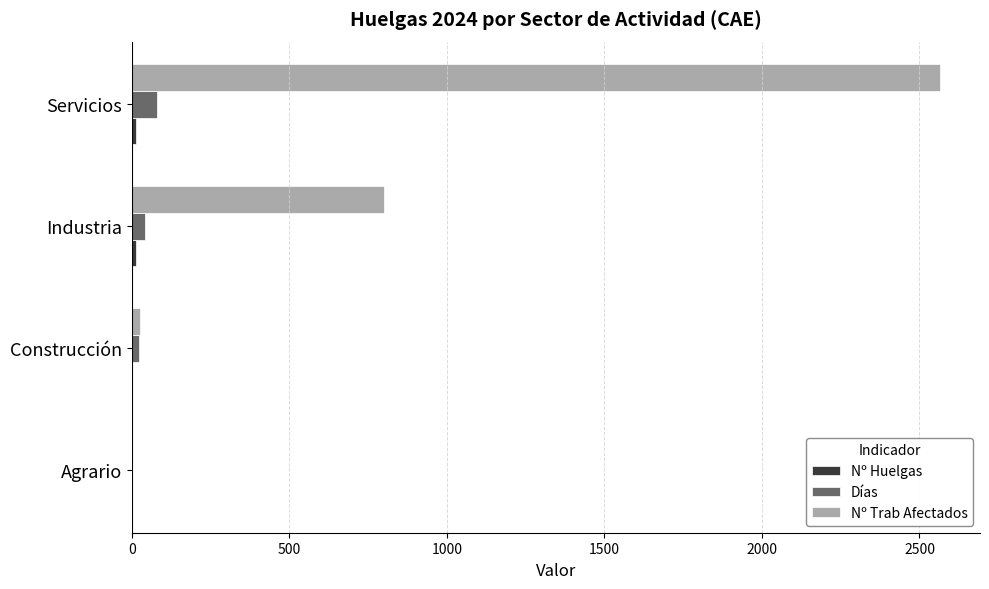

True or false: Días has a value of 0 at Agrario.

True